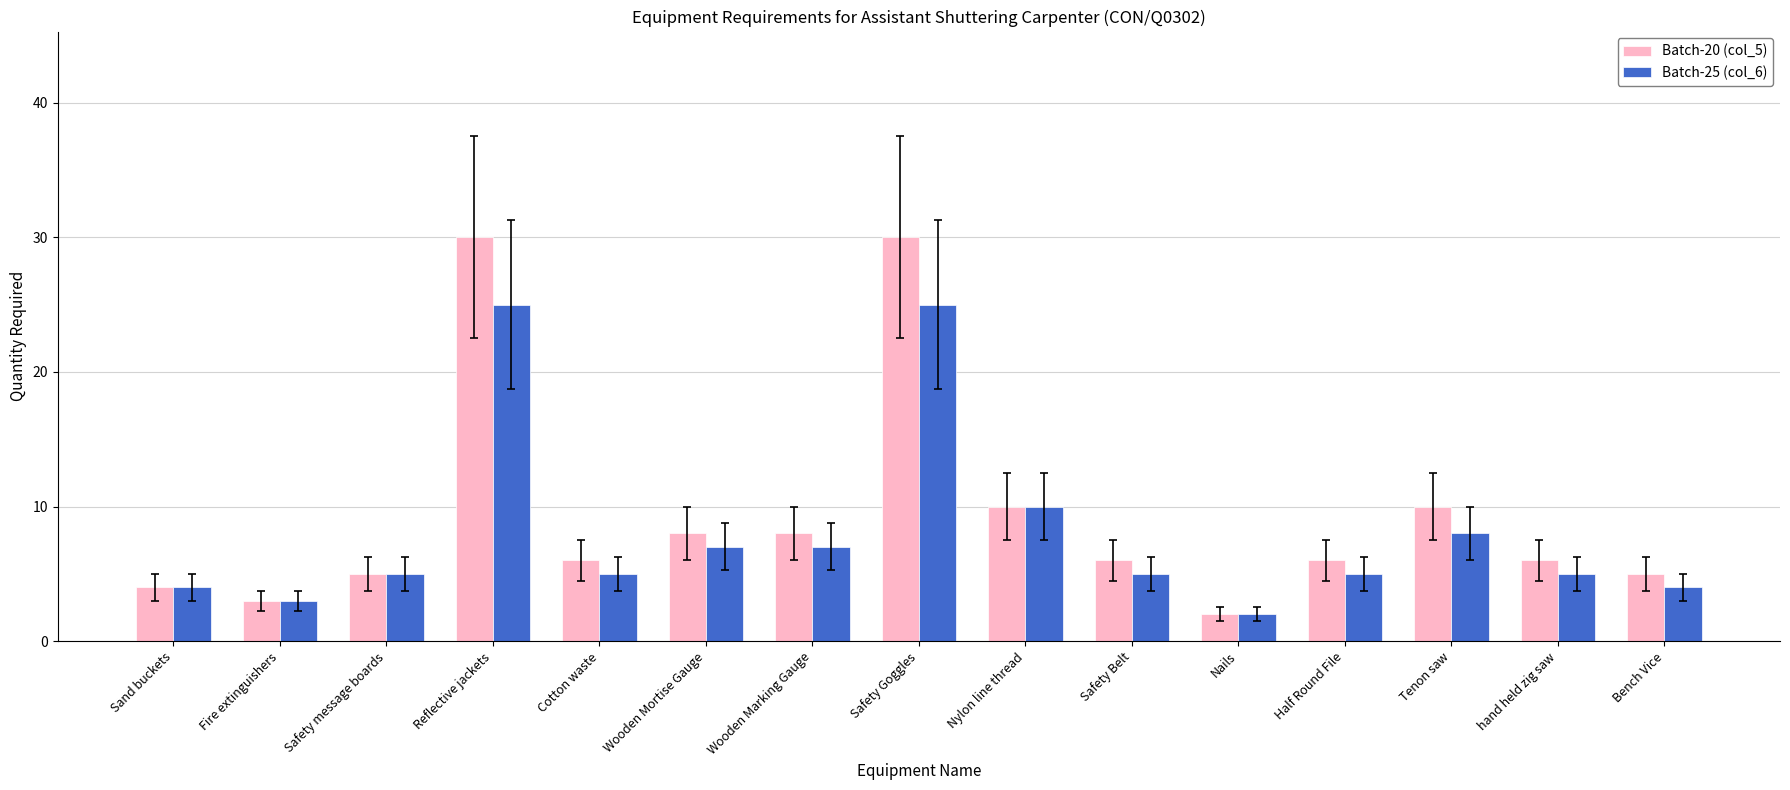

List the series in order of their overall mean, lowest first.

Batch-25 (col_6), Batch-20 (col_5)